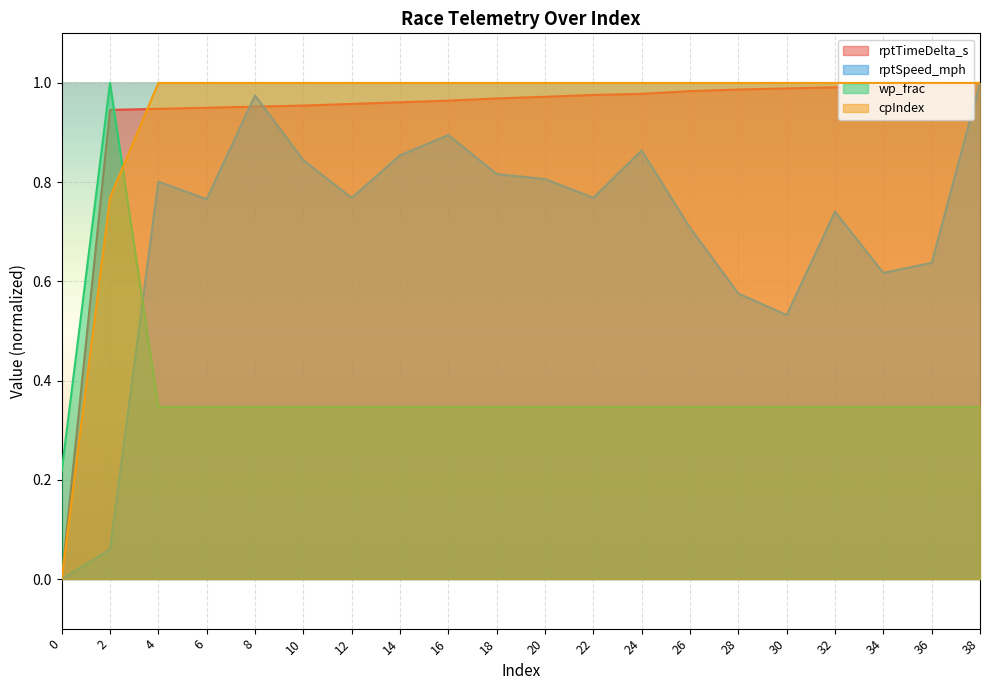

Between 8 and 10, which is larger?

10